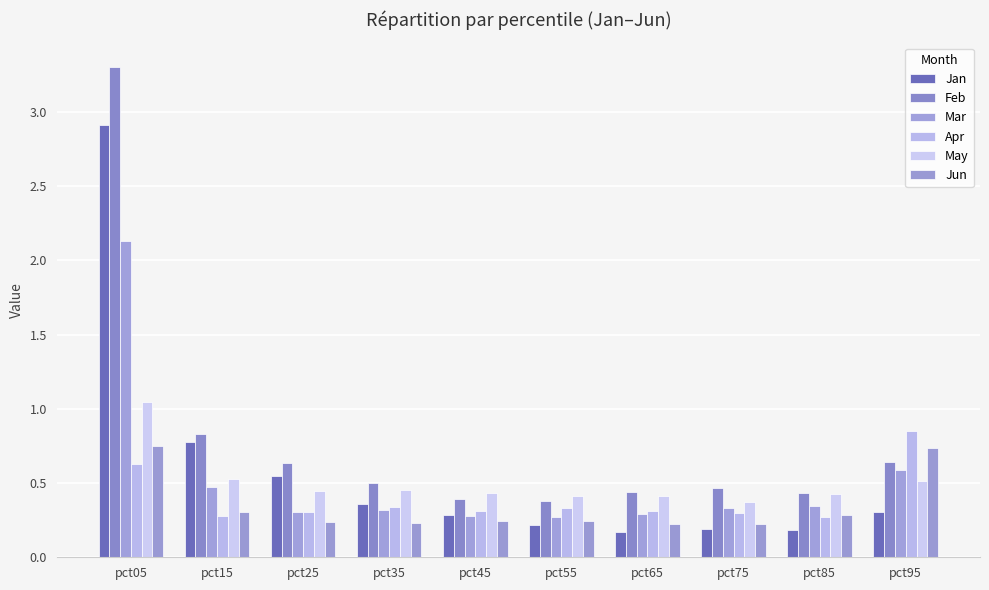

Reading left to right, what are all the values shown in this chart?

Jan: pct05=2.9	pct15=0.8	pct25=0.5	pct35=0.4	pct45=0.3	pct55=0.2	pct65=0.2	pct75=0.2	pct85=0.2	pct95=0.3
Feb: pct05=3.3	pct15=0.8	pct25=0.6	pct35=0.5	pct45=0.4	pct55=0.4	pct65=0.4	pct75=0.5	pct85=0.4	pct95=0.6
Mar: pct05=2.1	pct15=0.5	pct25=0.3	pct35=0.3	pct45=0.3	pct55=0.3	pct65=0.3	pct75=0.3	pct85=0.3	pct95=0.6
Apr: pct05=0.6	pct15=0.3	pct25=0.3	pct35=0.3	pct45=0.3	pct55=0.3	pct65=0.3	pct75=0.3	pct85=0.3	pct95=0.8
May: pct05=1.0	pct15=0.5	pct25=0.4	pct35=0.5	pct45=0.4	pct55=0.4	pct65=0.4	pct75=0.4	pct85=0.4	pct95=0.5
Jun: pct05=0.8	pct15=0.3	pct25=0.2	pct35=0.2	pct45=0.2	pct55=0.2	pct65=0.2	pct75=0.2	pct85=0.3	pct95=0.7